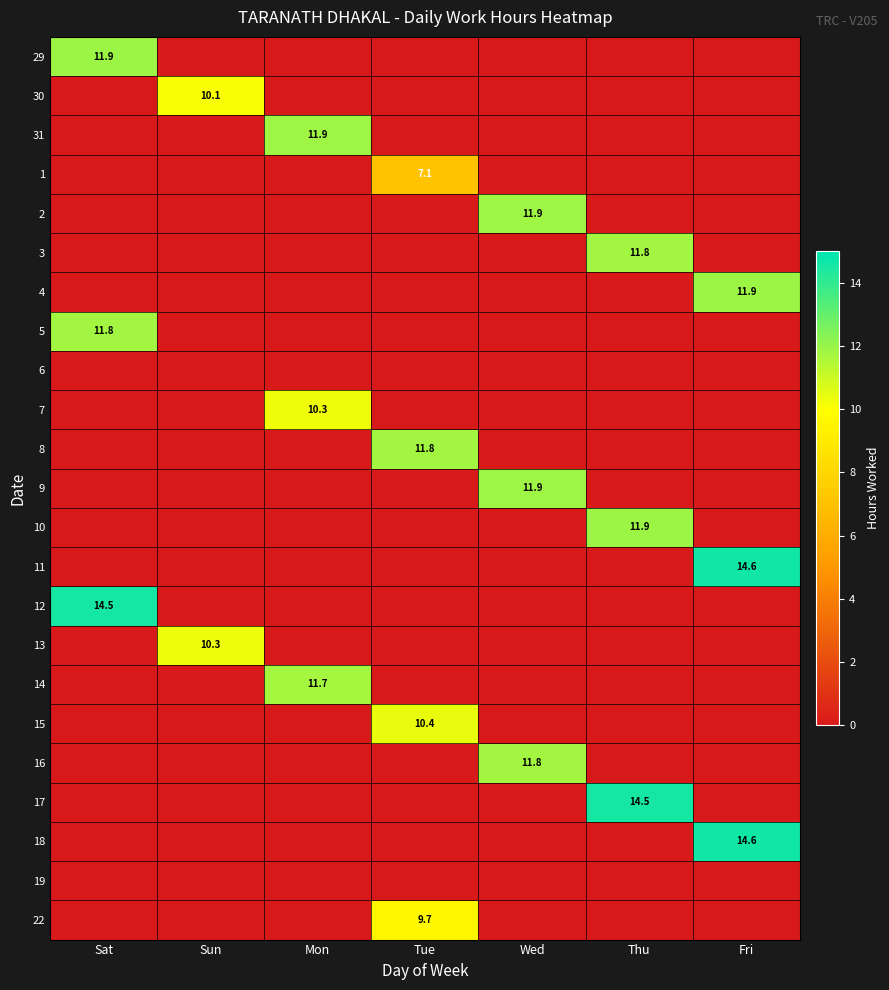

Is the value of 18 at Fri greater than the value of 31 at Mon?

Yes